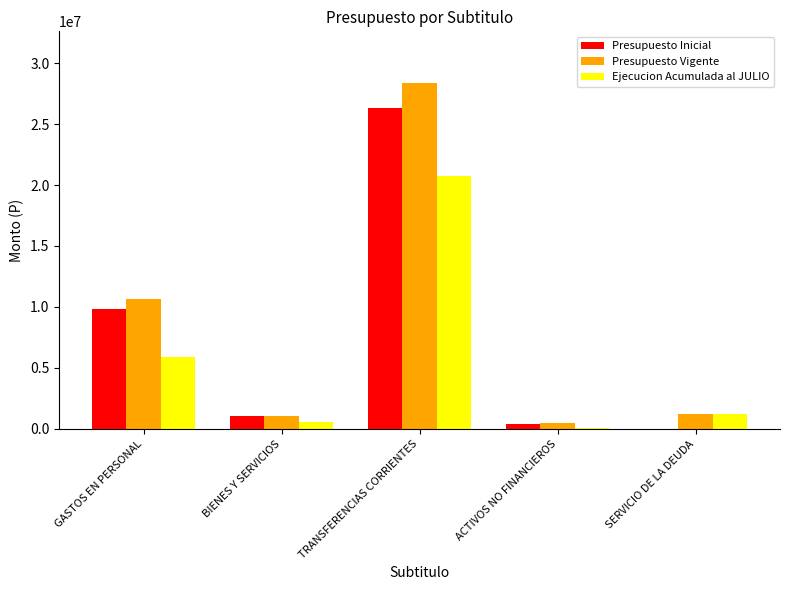

What is the total value across all series at GASTOS EN PERSONAL?

26363777